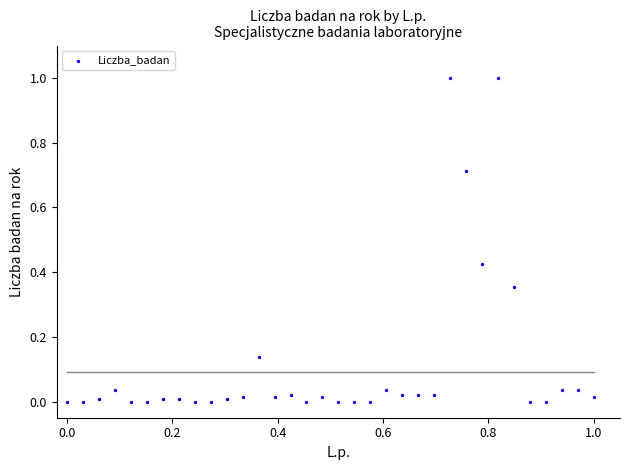

What is the range of X values (max minus min)?

1.0